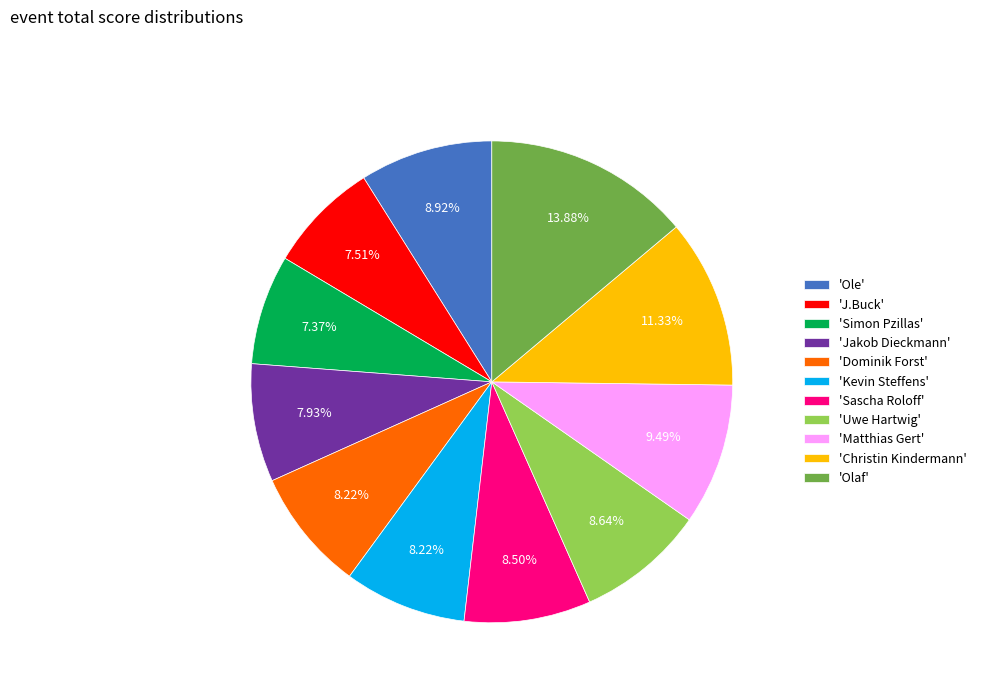

Is there a majority slice in this chart?

No